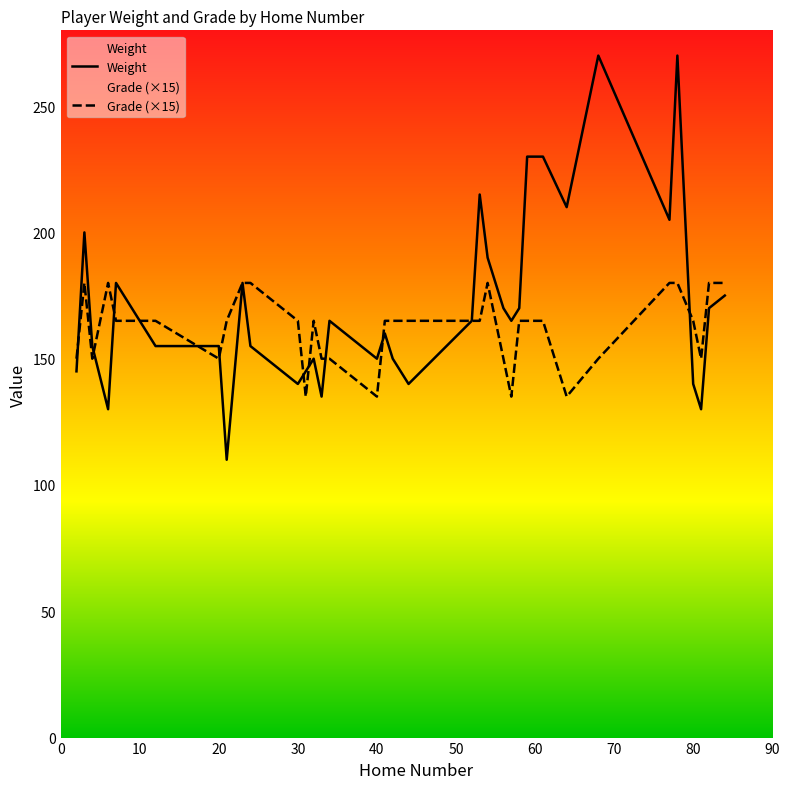

Which series has the widest spread of values?

Weight